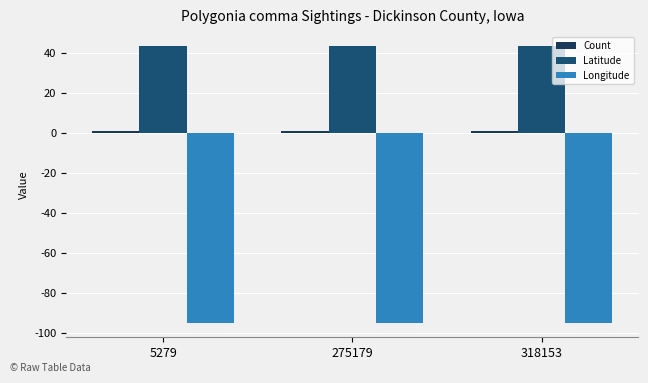

Is it true that Latitude equals 43.5 at 275179?

True